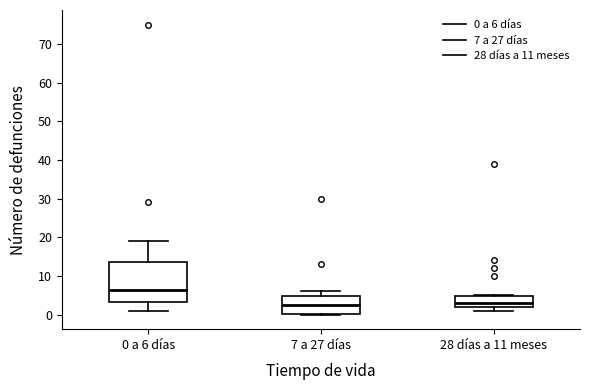

Where is the upper edge of the box for 0 a 6 días on the y-axis? The values are not printed on the chart, so give them approximately, as read against the axis.

14